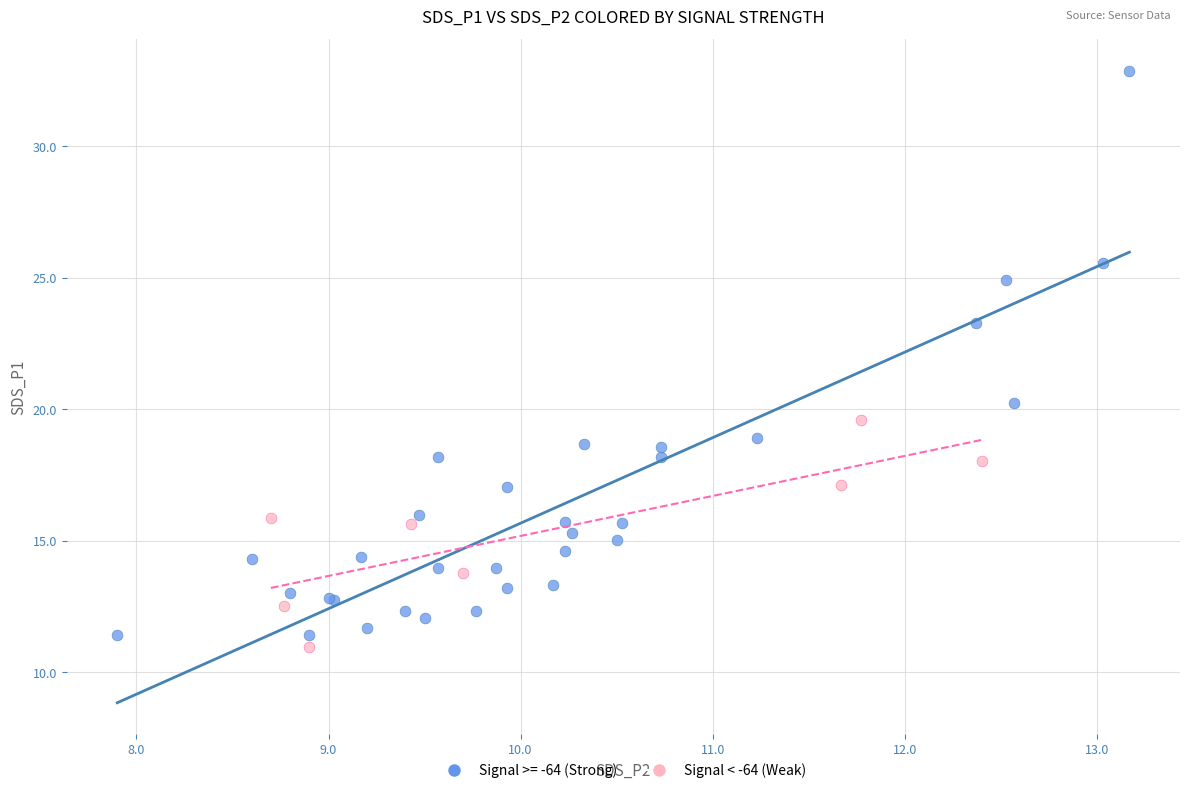

Which series has the largest Y range (max minus min)?

Signal >= -64 (Strong)